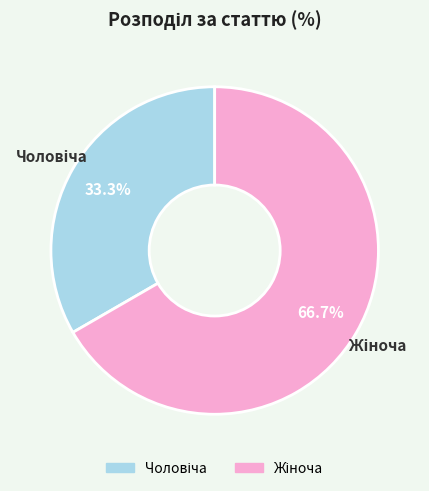

Is there a majority slice in this chart?

Yes